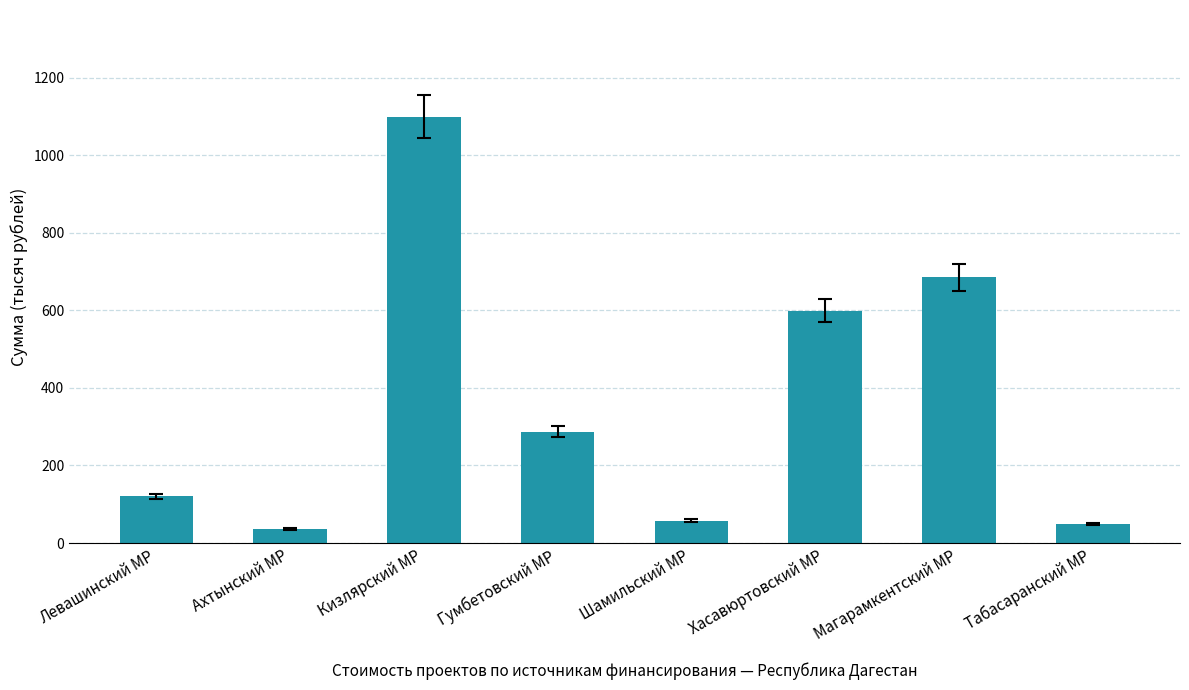

Count the number of categories in the chart.

8